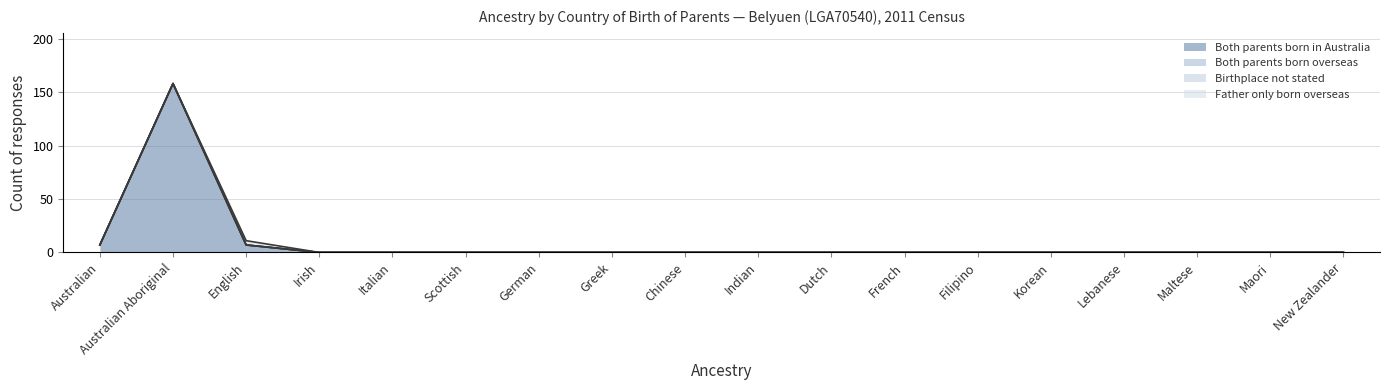

At Dutch, list the series in order from smallest to largest.

Both parents born in Australia, Both parents born overseas, Birthplace not stated, Father only born overseas